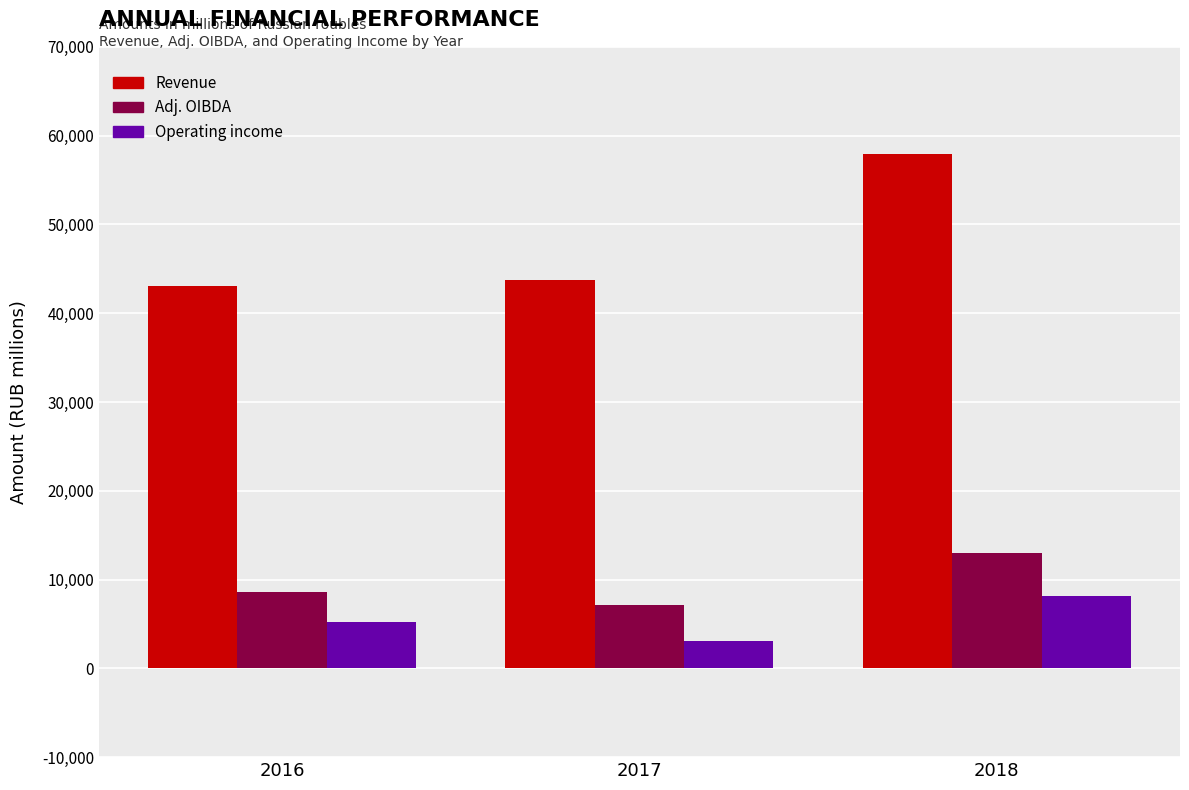

What is the total value across all series at 2016?

56838